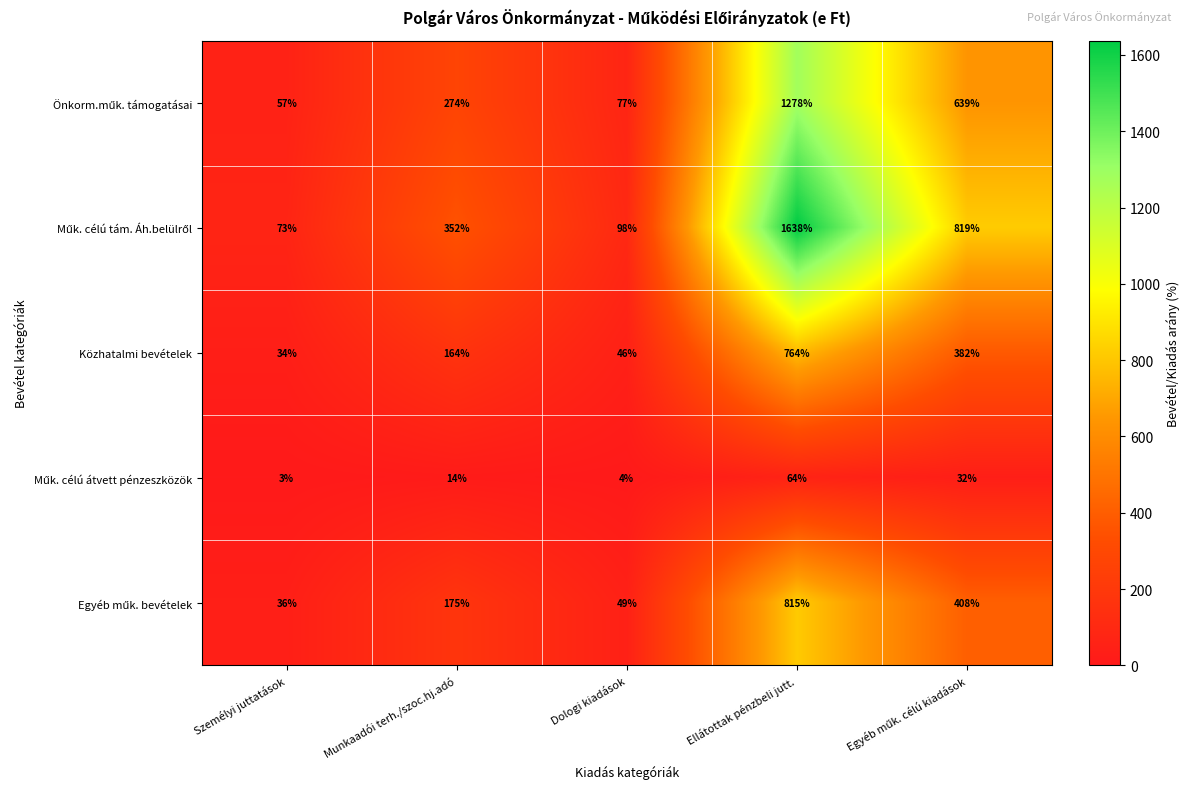

What is the difference between the highest and lowest values at Dologi kiadások?

94